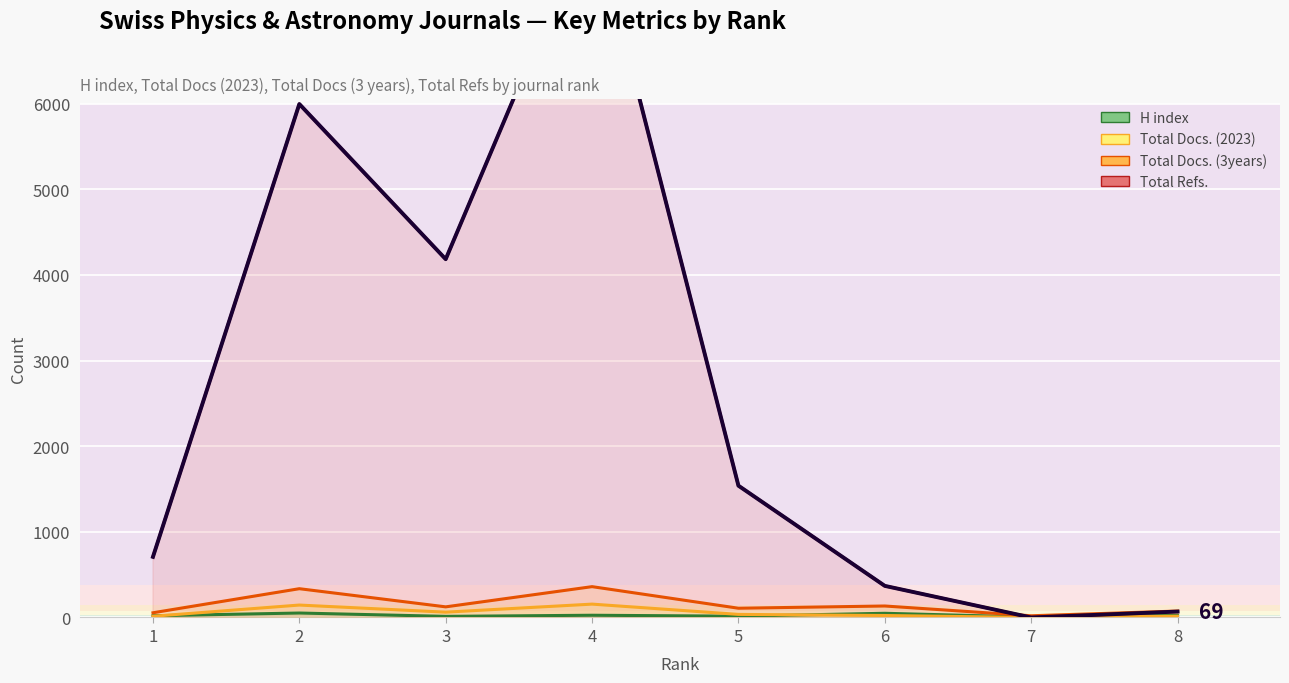

How many values in the Total Docs. (3years) series are below 124?

4